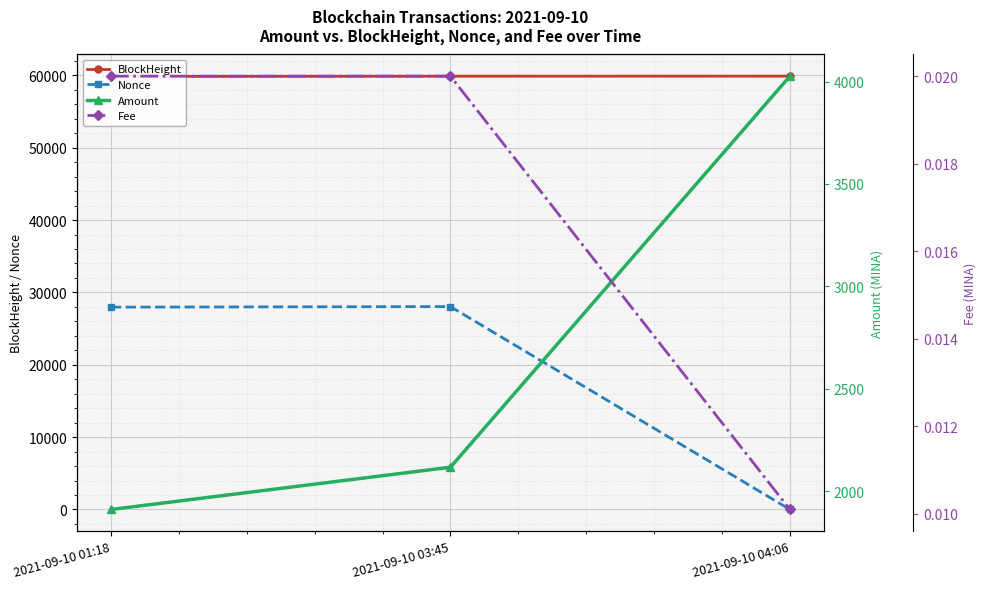

The value of Nonce at 2021-09-10 04:06 is 0. True or false?

True